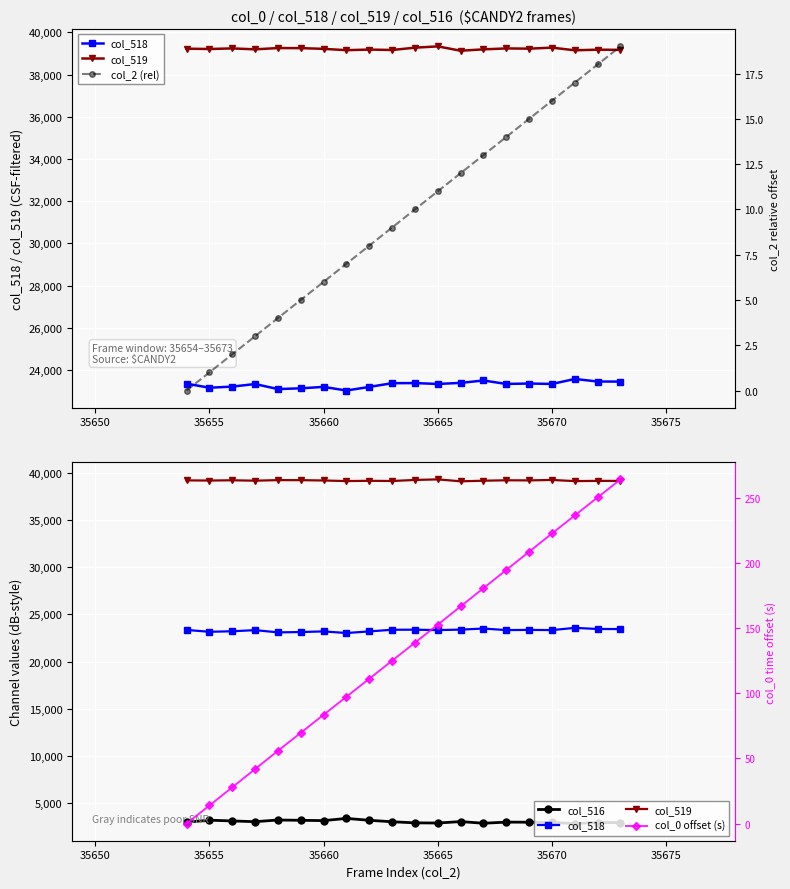

What is the average value of the col_516 series?

3007.2